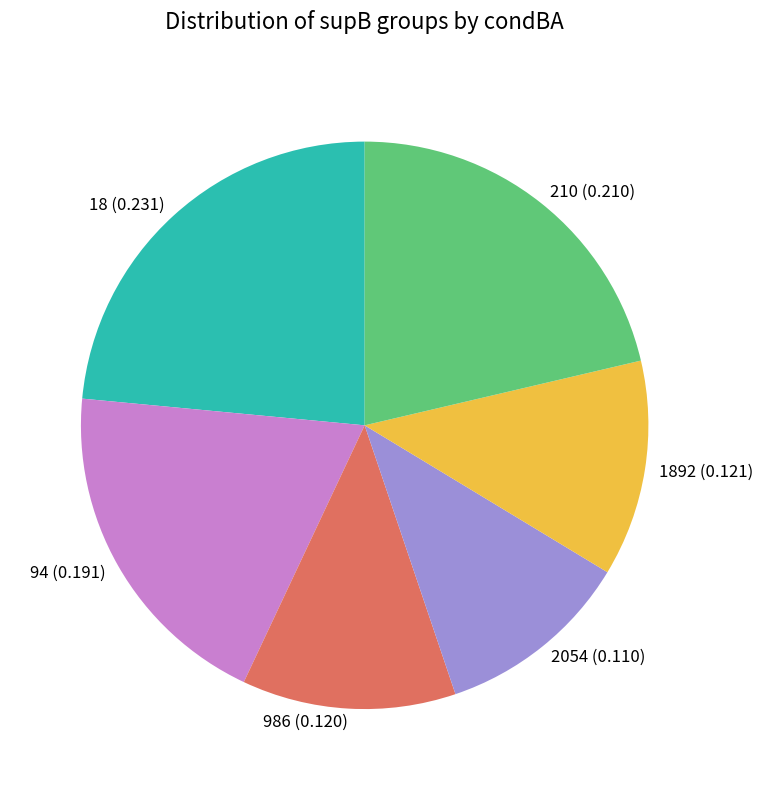

True or false: 210 accounts for 21% of the total.

True